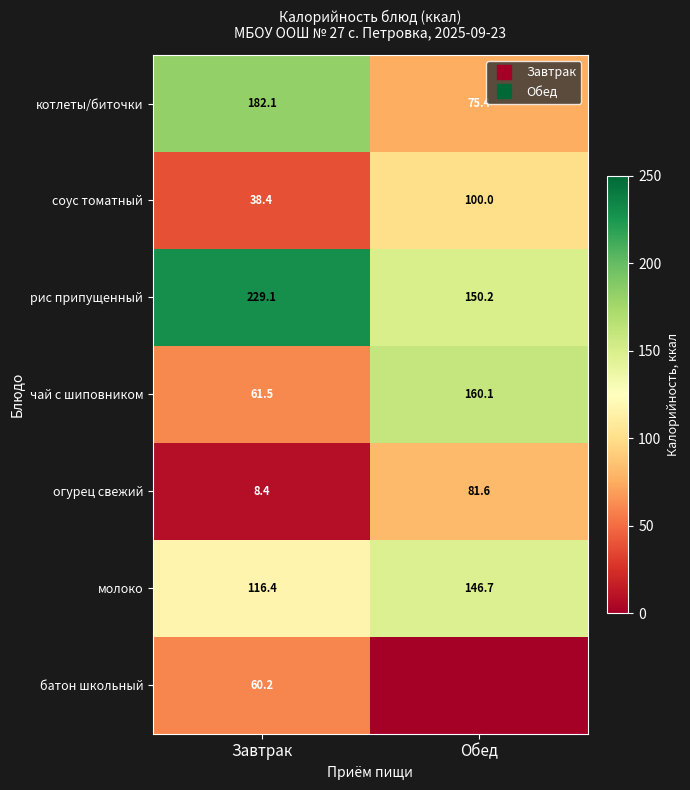

Which series has the largest range (max minus min)?

котлеты/биточки